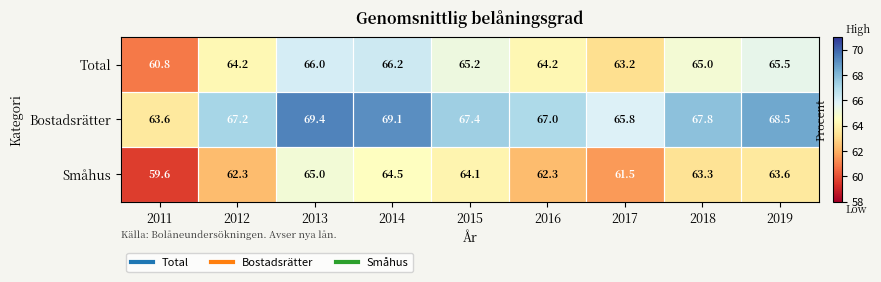

How many categories are shown in the chart?

9